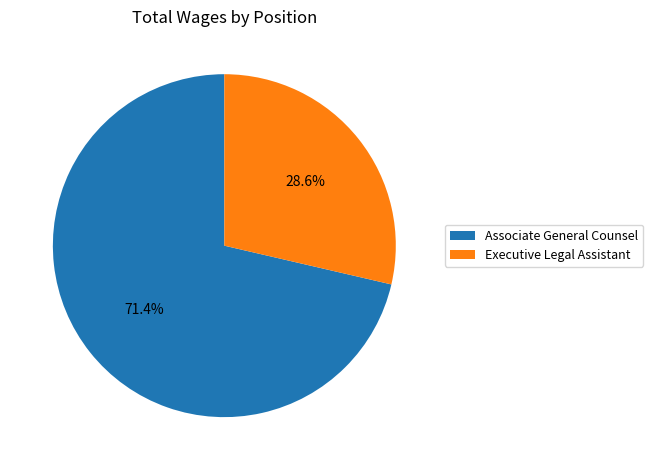

Does Executive Legal Assistant account for over 50% of the chart?

No